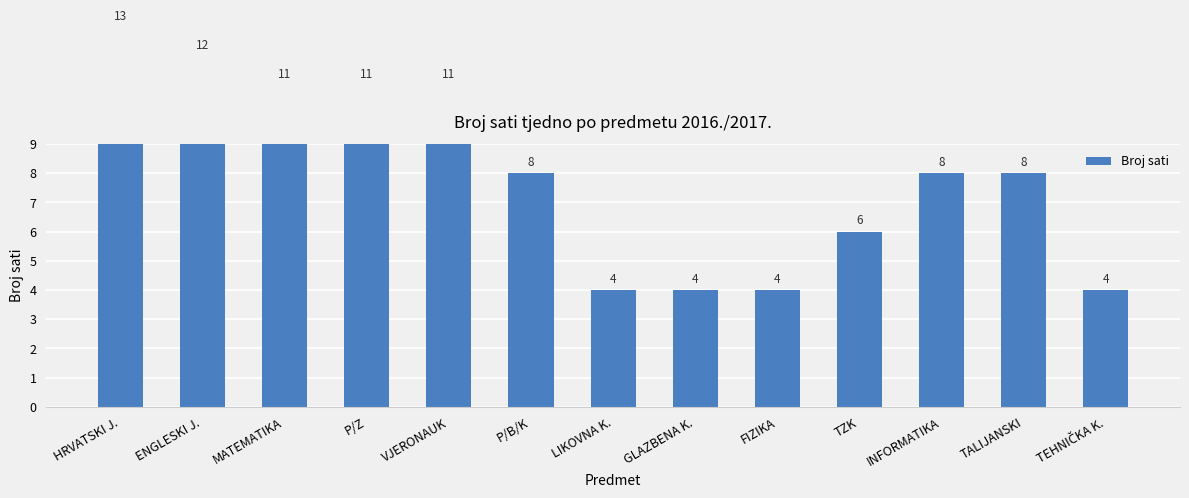

What is the ratio of the value at HRVATSKI J. to the value at VJERONAUK?

1.2